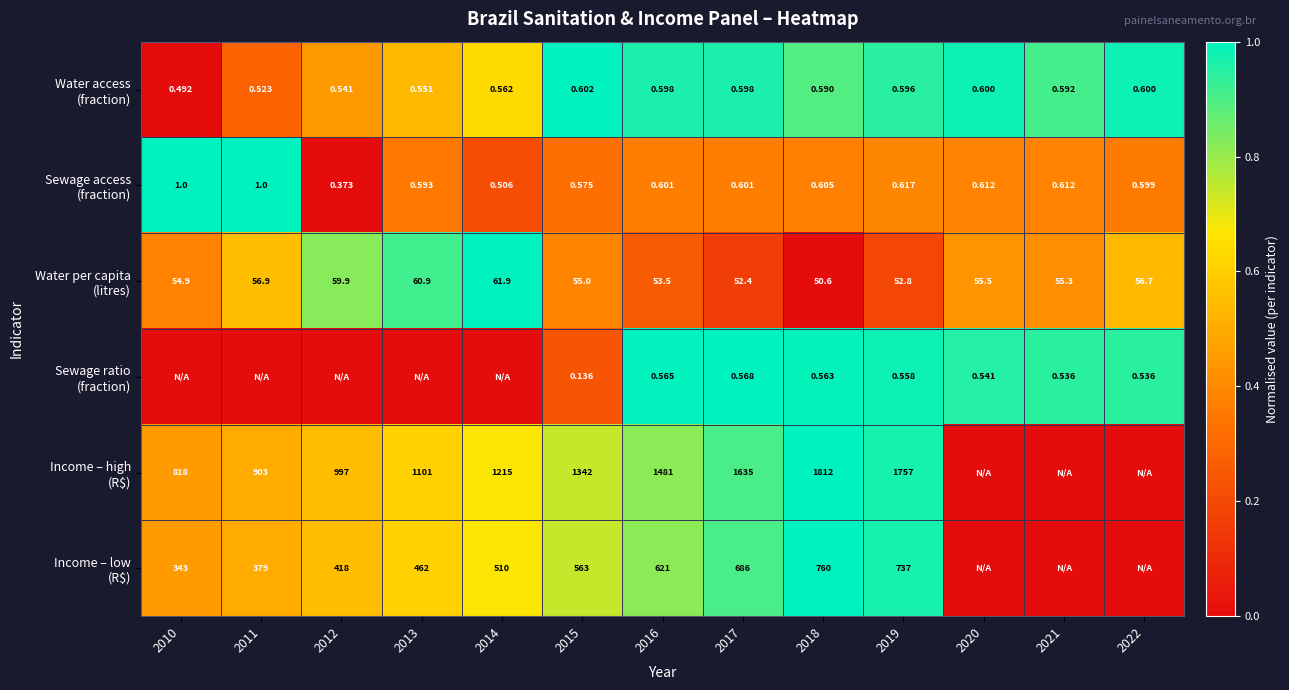

True or false: Water access (fraction) has a value of 0.4 at 2017.

False